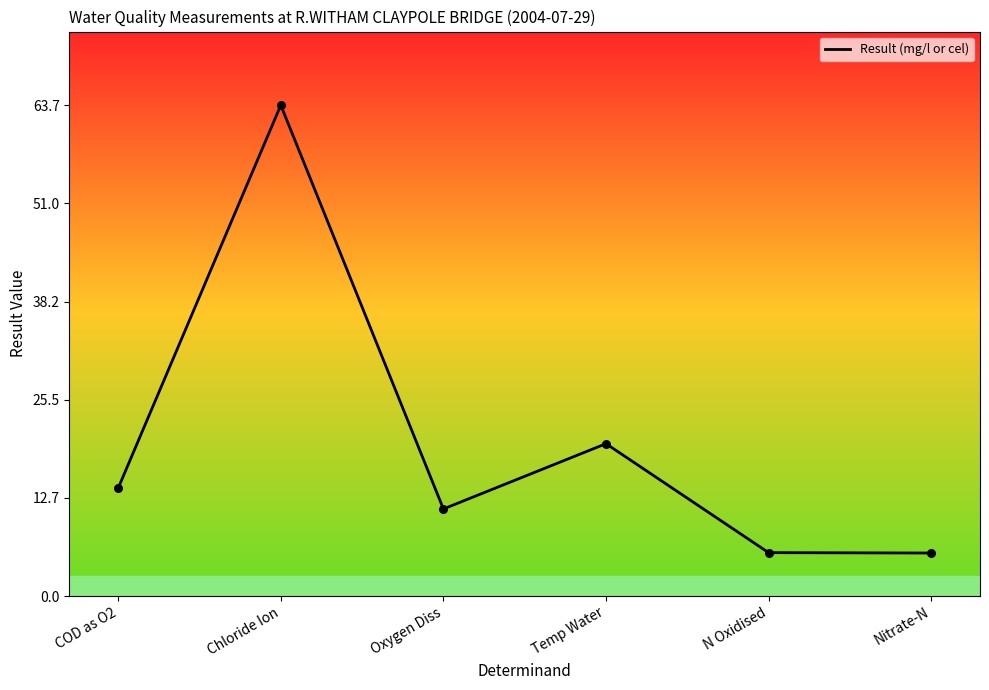

What is the ratio of the value at N Oxidised to the value at Nitrate-N?

1.0